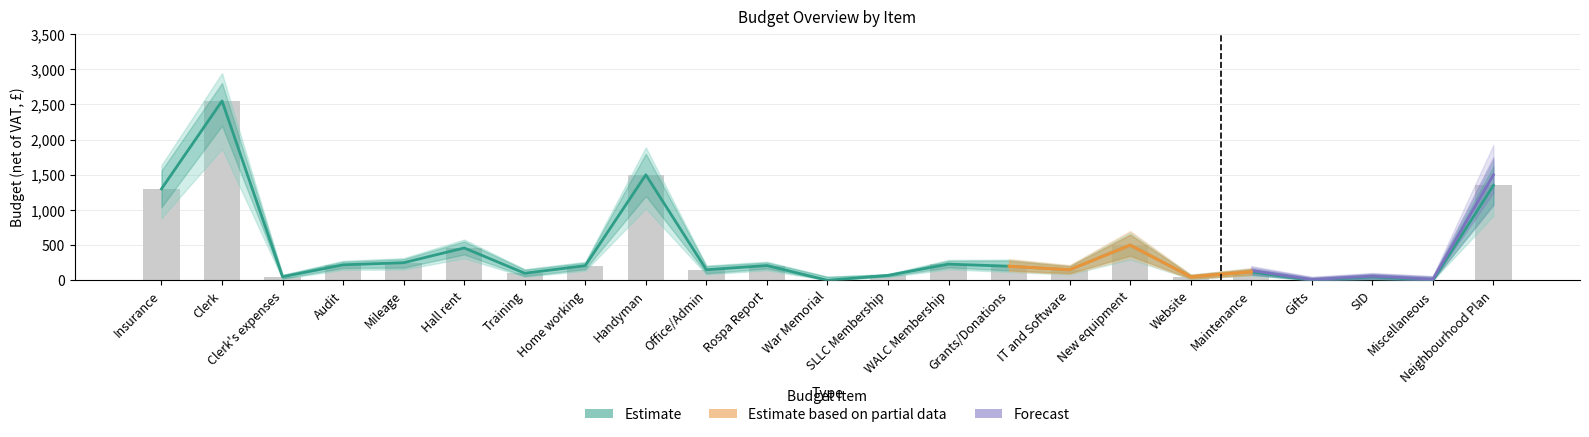

List the labels in order of Forecast_lower value, largest first.

Clerk, Handyman, Neighbourhood Plan, Insurance, New equipment, Hall rent, Mileage, WALC Membership, Audit, Rospa Report, Home working, Grants/Donations, Office/Admin, IT and Software, Maintenance, Training, SLLC Membership, Clerk's expenses, Website, SID, War Memorial, Gifts, Miscellaneous